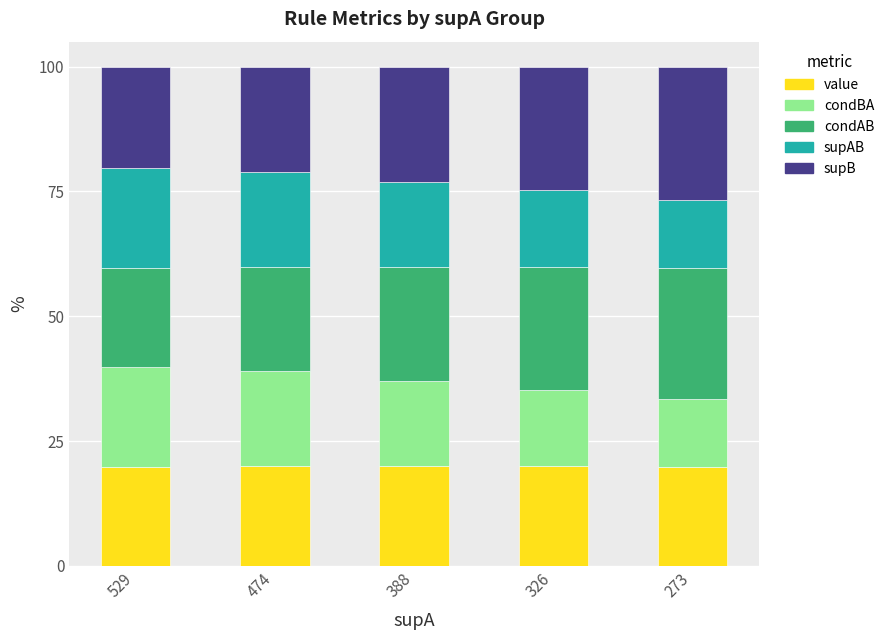

What is the highest value of the value series?

20.0